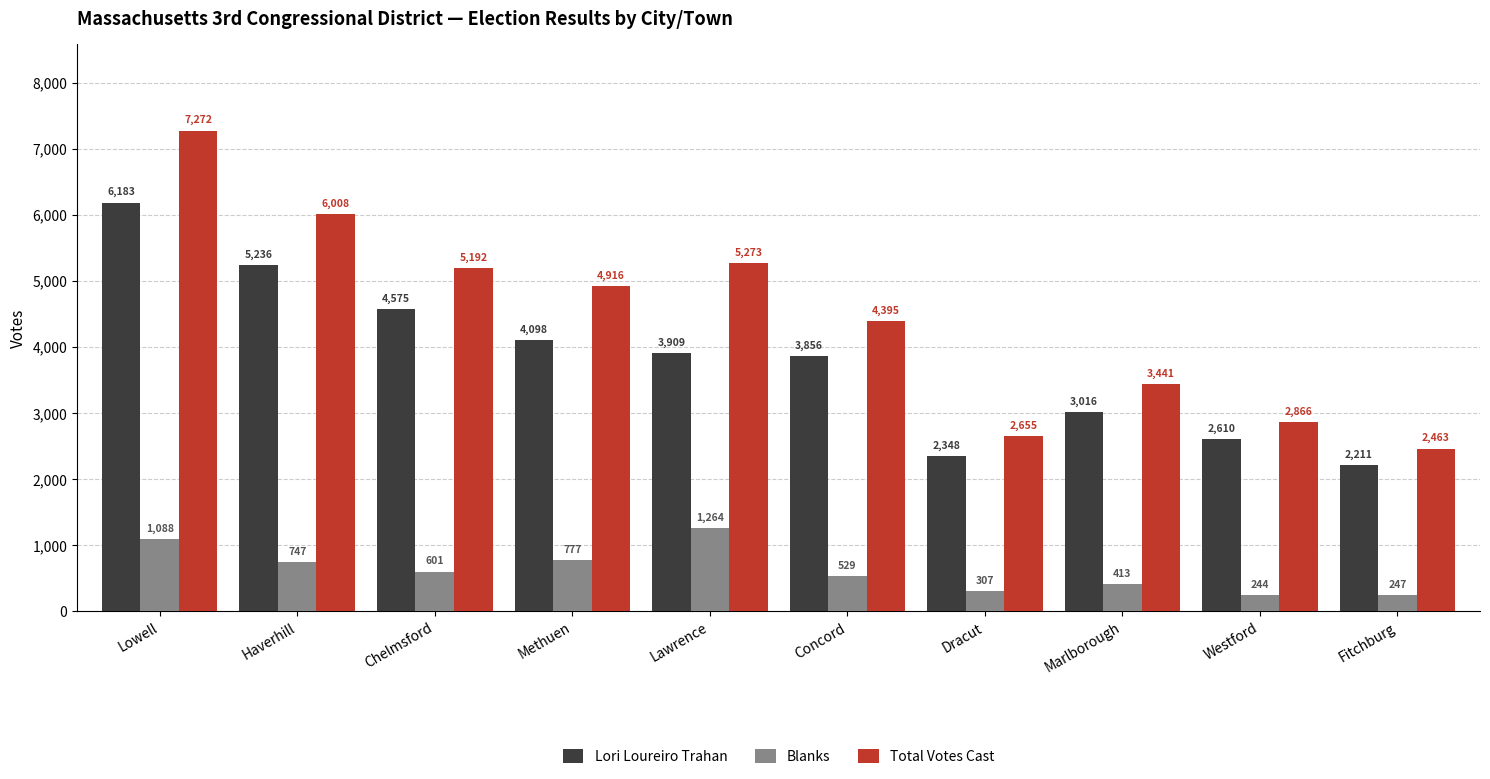

Where does the Blanks series first go above 601?

Lowell